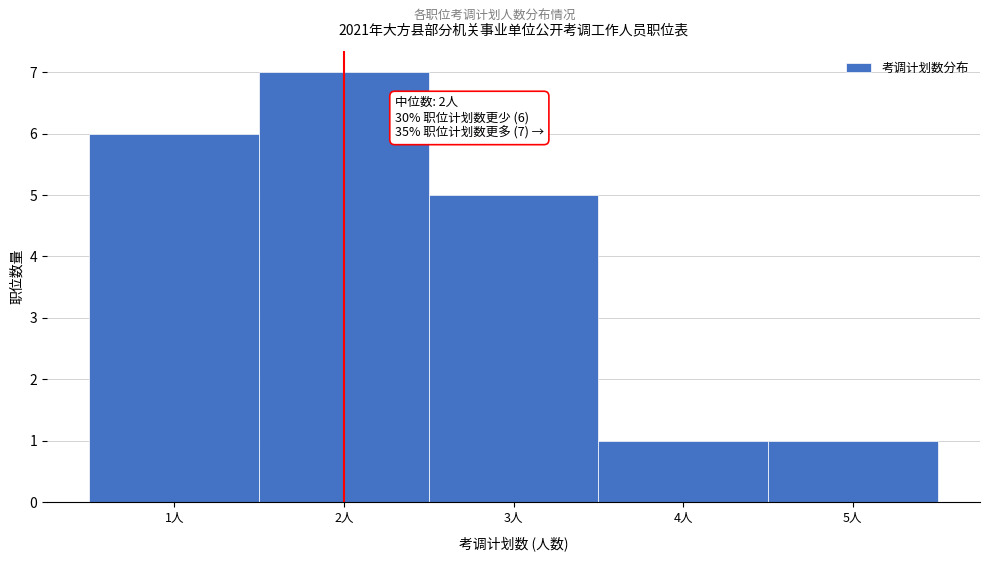

Which range on the x-axis has the tallest bar?

1.5 to 2.5